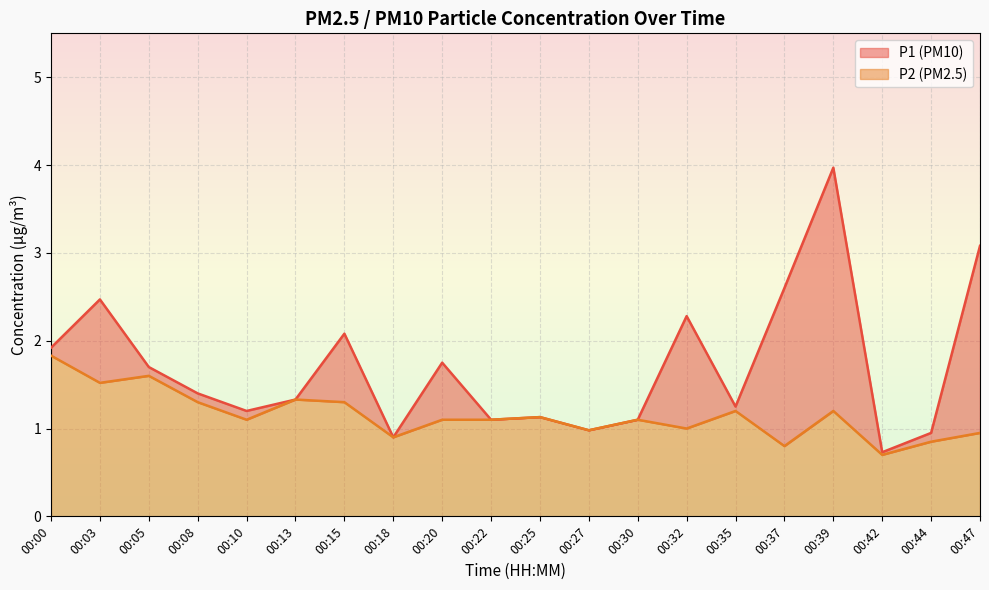

True or false: P2 has more than 0 interior local peaks.

True